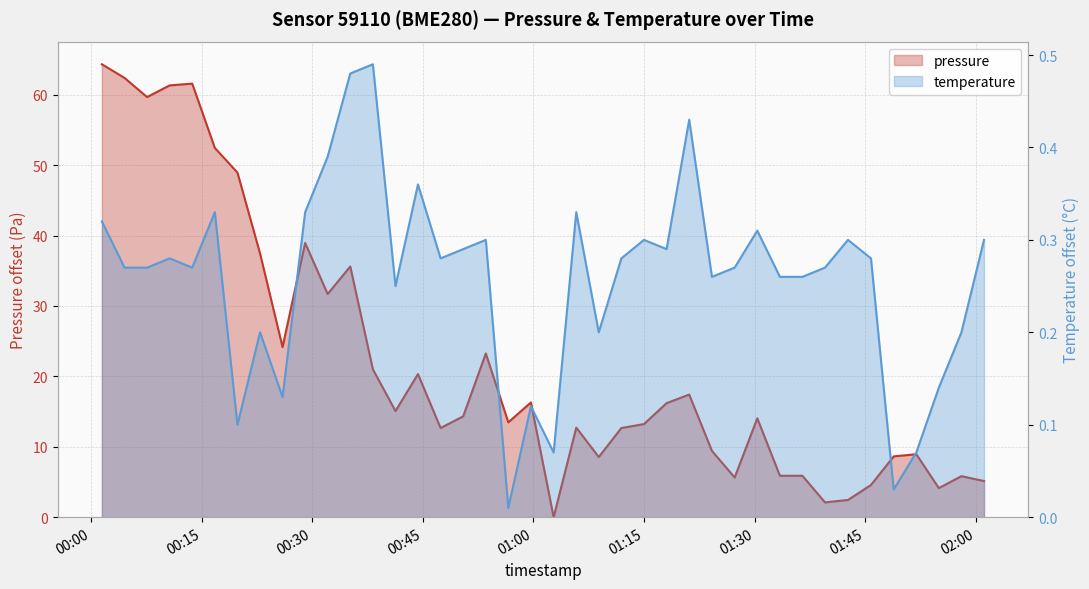

True or false: temperature and pressure intersect in this chart.

True